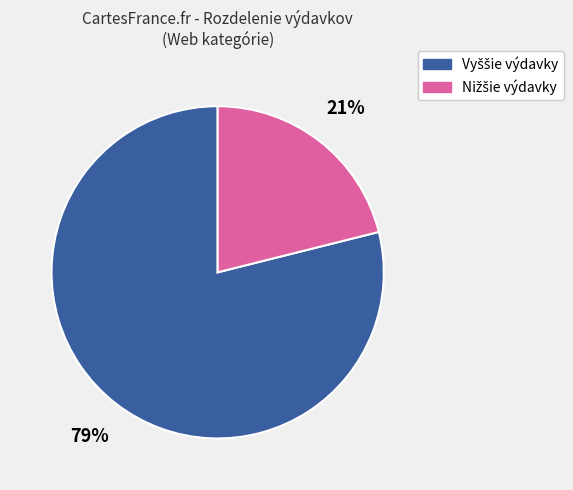

To the nearest percent, what is the difference between the largest and smallest slice percentages?

58%